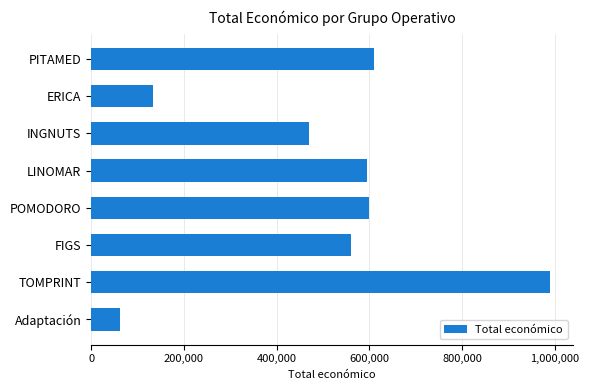

Reading top to bottom, what are all the values shown in this chart?

610889	134112	470675	595173	599540	560529	989973	61850